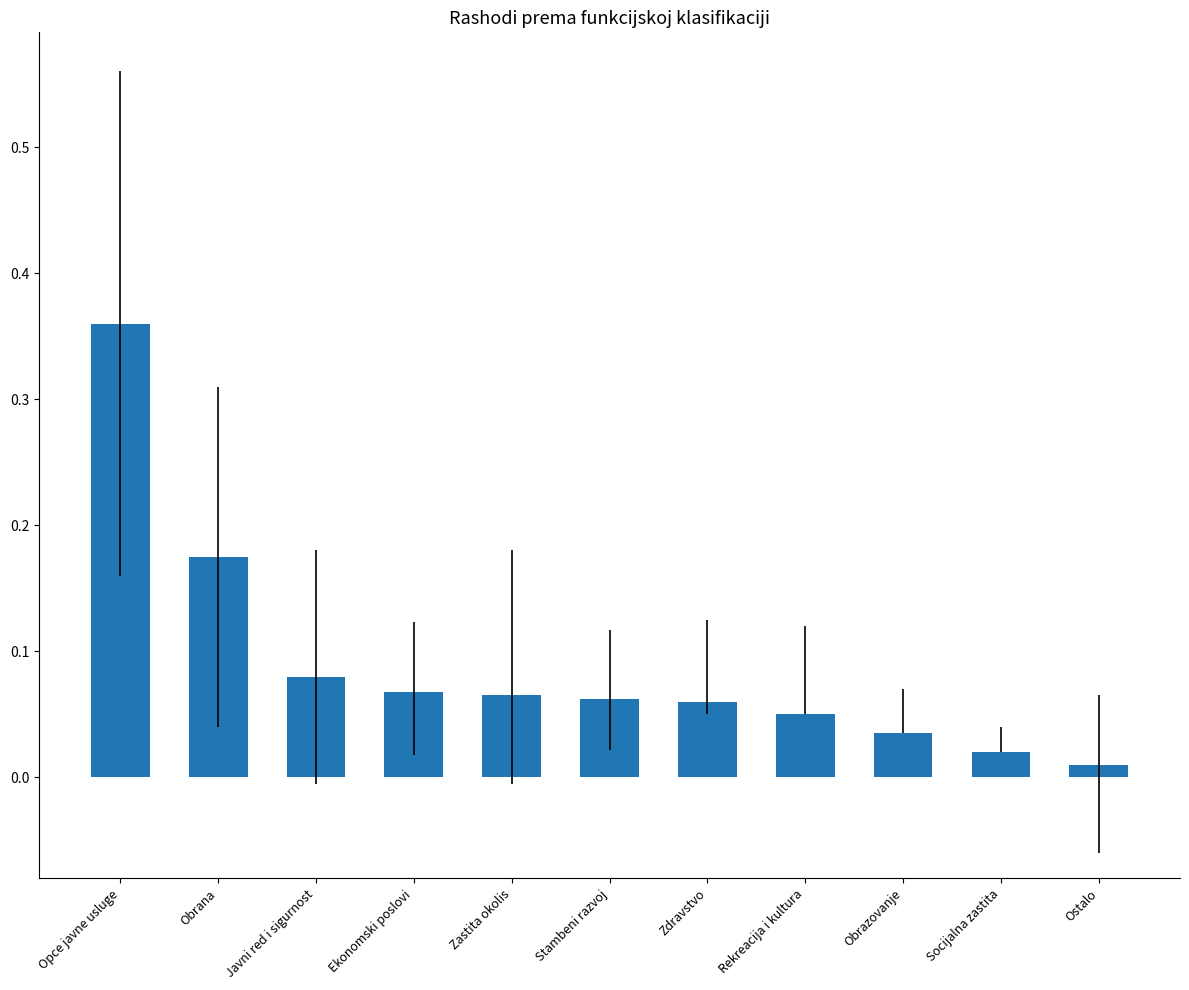

Count the number of data series in this chart.

1